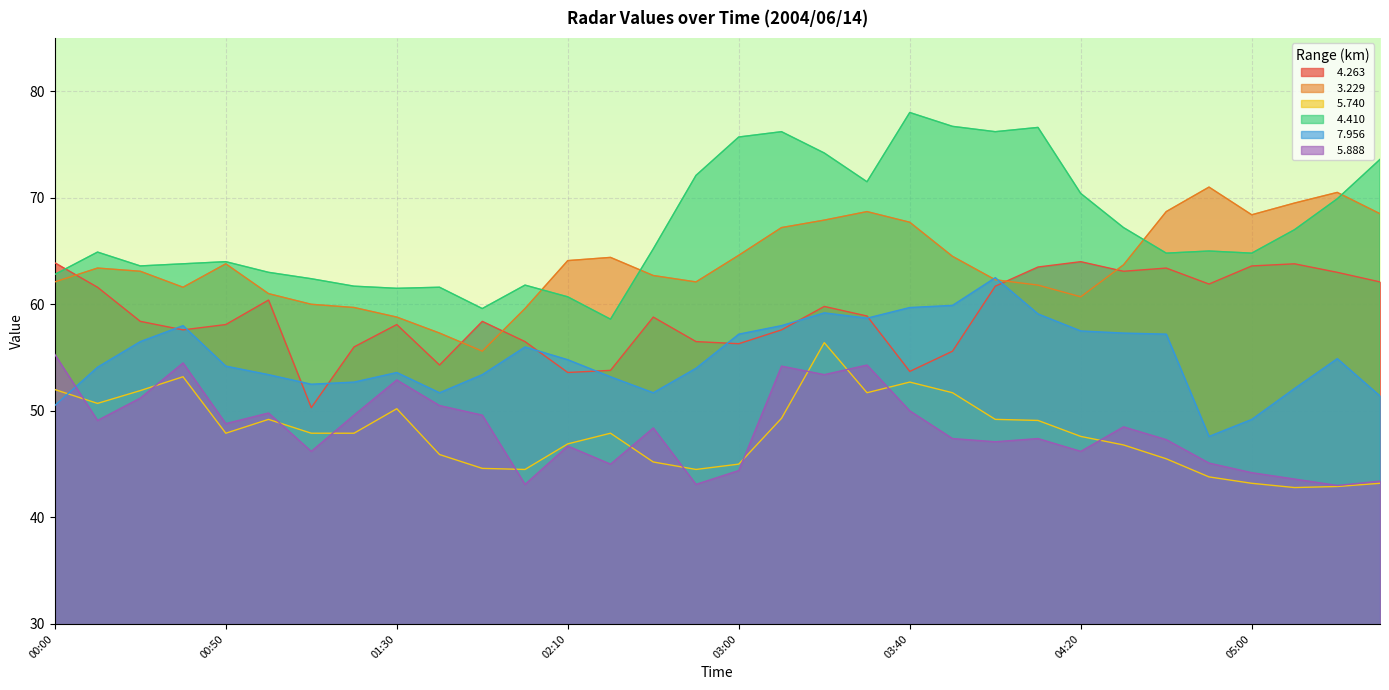

Count the number of data series in this chart.

6